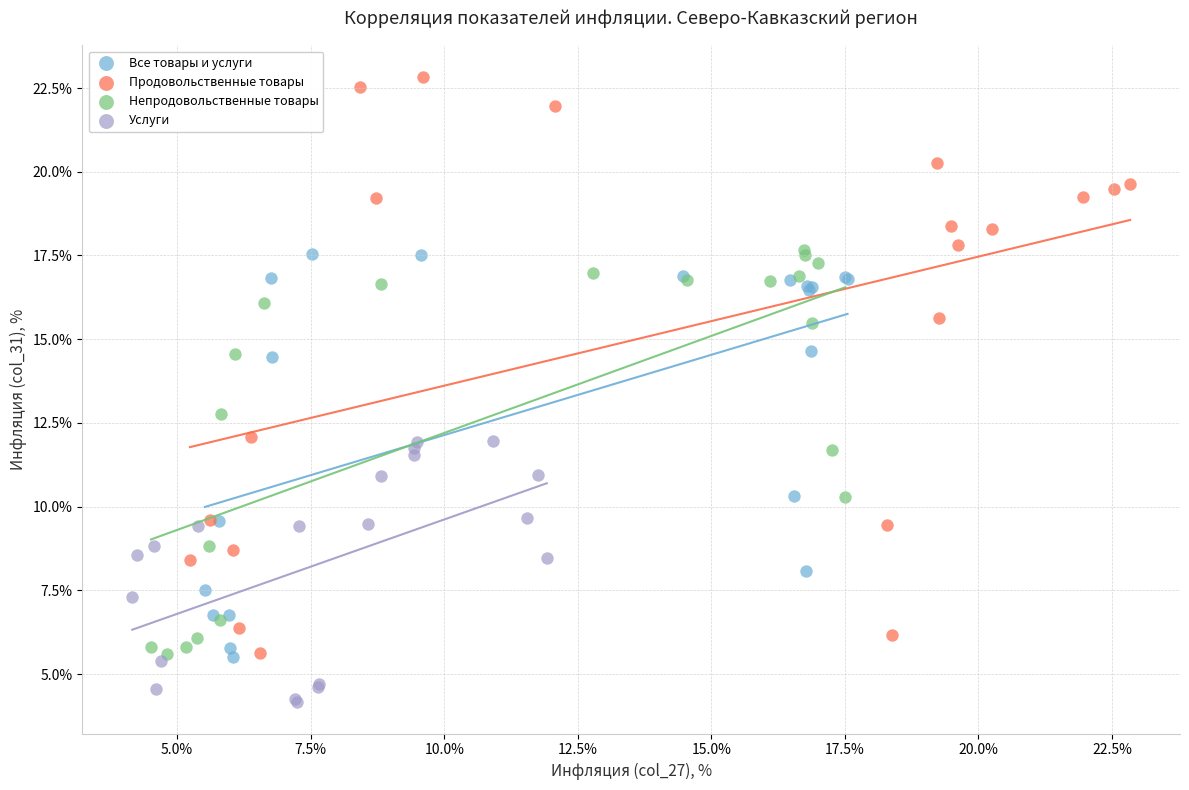

What are all the series names shown in the legend?

Все товары и услуги, Продовольственные товары, Непродовольственные товары, Услуги